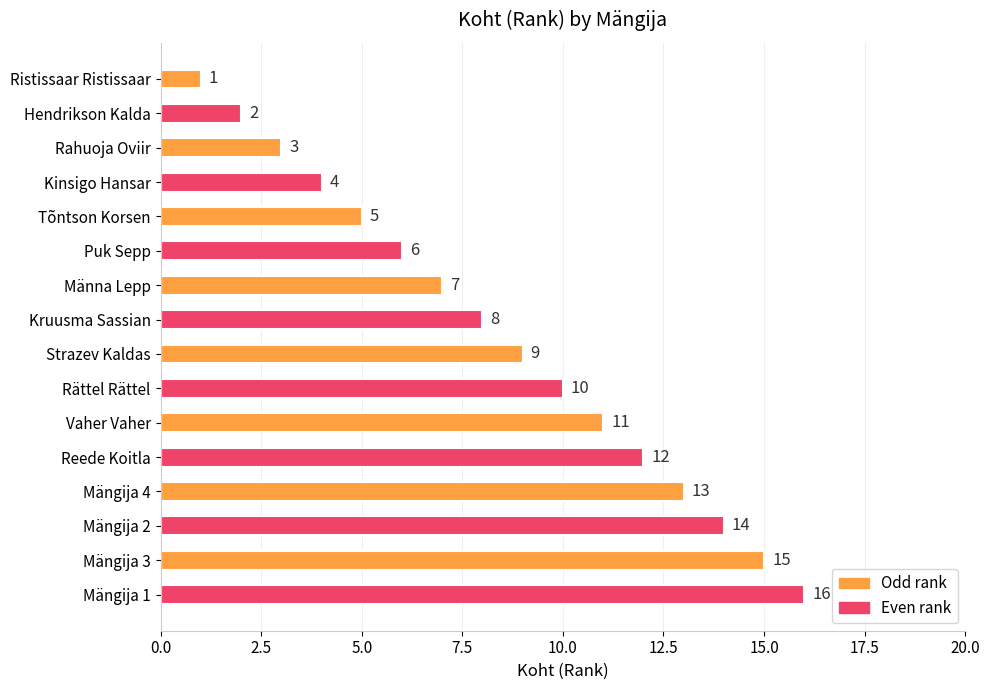

What is the difference between the maximum and second lowest values?

14